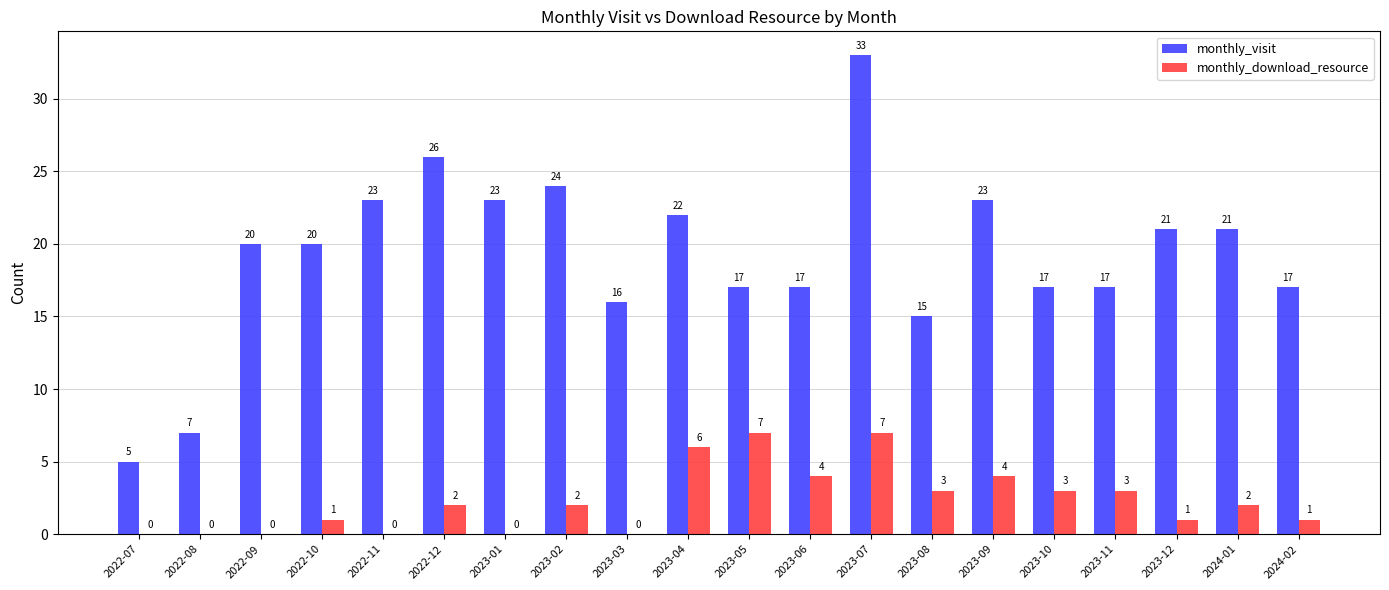

Reading left to right, list all the values displayed in this chart.

monthly_visit: 5	7	20	20	23	26	23	24	16	22	17	17	33	15	23	17	17	21	21	17
monthly_download_resource: 0	0	0	1	0	2	0	2	0	6	7	4	7	3	4	3	3	1	2	1